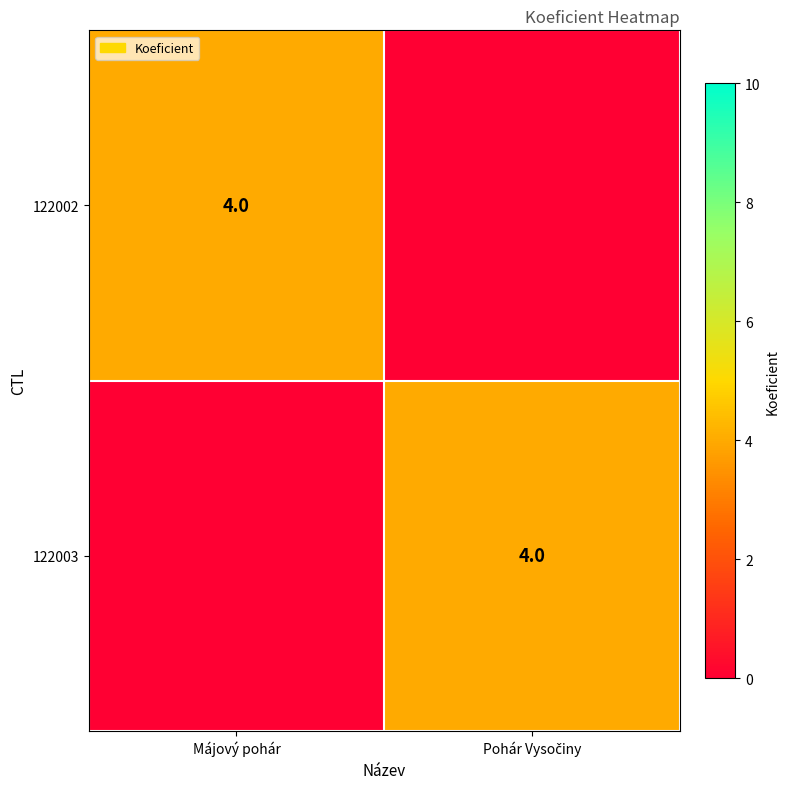

True or false: 122002 has a value of 1 at Májový pohár.

False